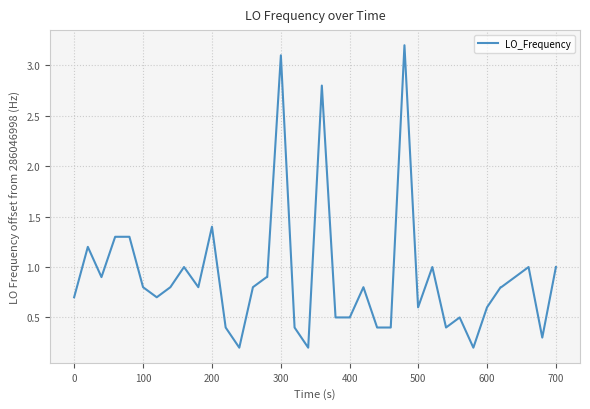

What is the maximum value shown in the chart?

3.2